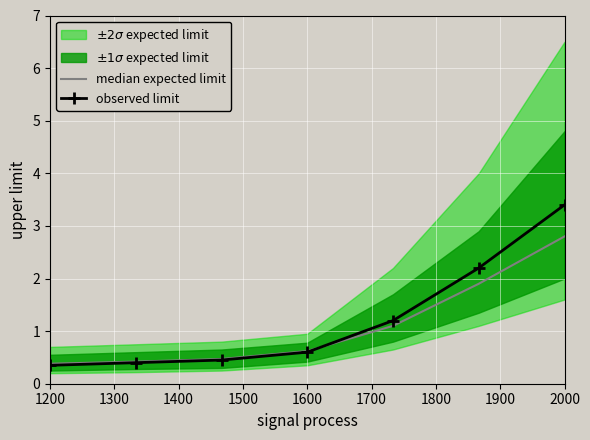

The value of median expected limit at 1600 is 0.6. True or false?

True